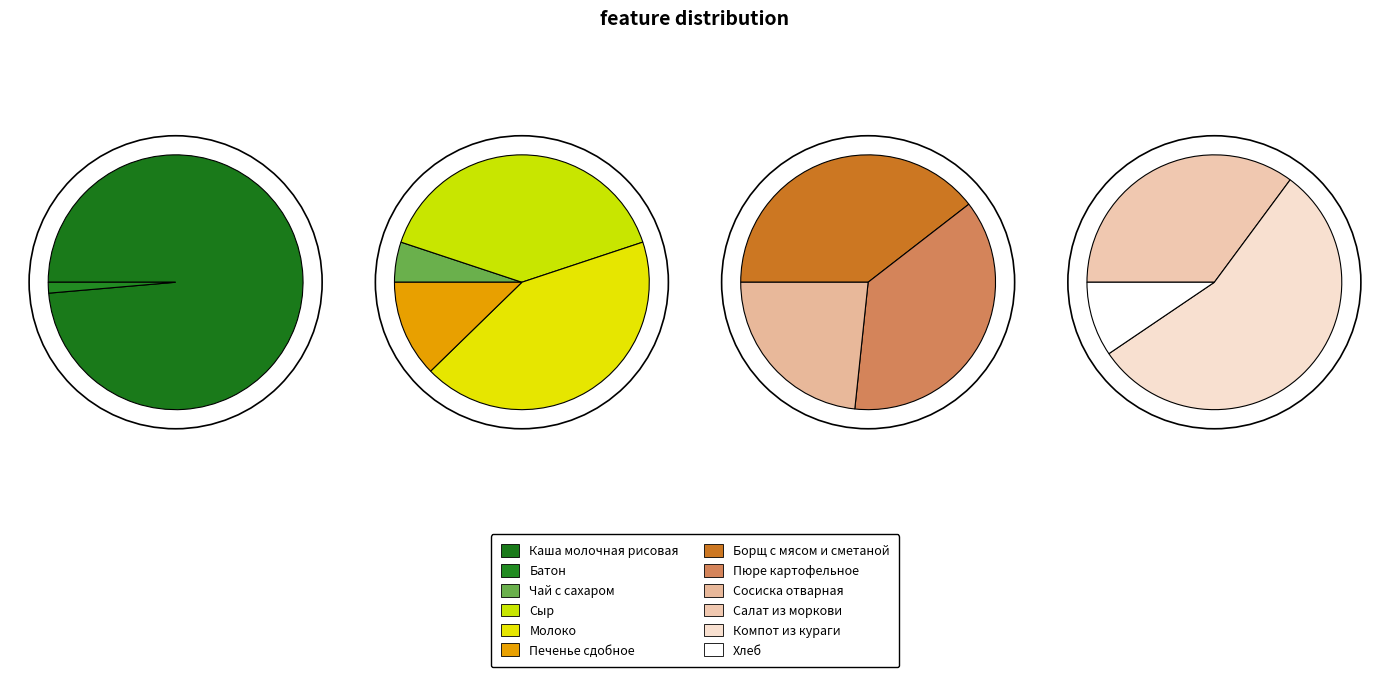

Which slice is the smallest?

Батон